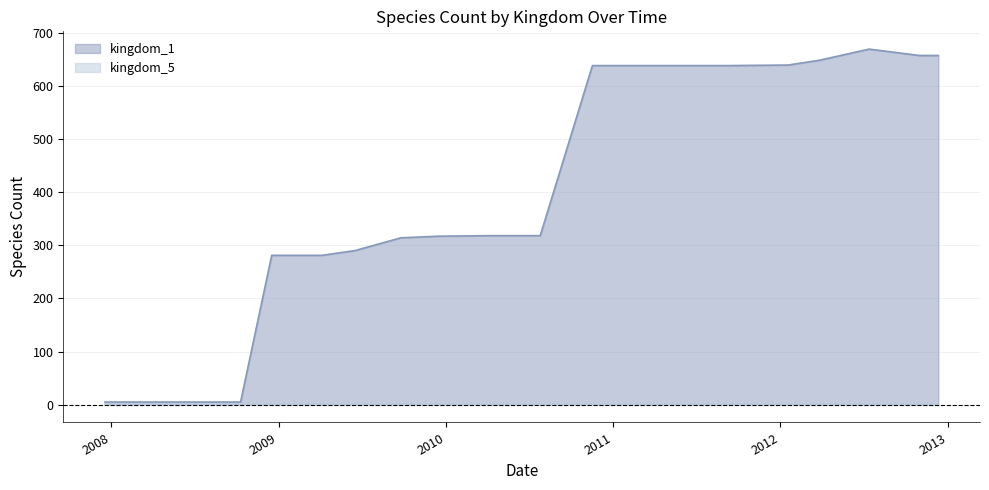

List the labels in order of value, largest first.

2012-07-13, 2012-10-31, 2012-12-11, 2012-03-26, 2012-01-18, 2010-11-17, 2011-02-21, 2011-06-10, 2011-09-05, 2010-04-01, 2010-07-26, 2009-12-16, 2009-09-25, 2009-06-17, 2008-12-17, 2009-04-06, 2007-12-19, 2008-04-01, 2008-06-27, 2008-10-10